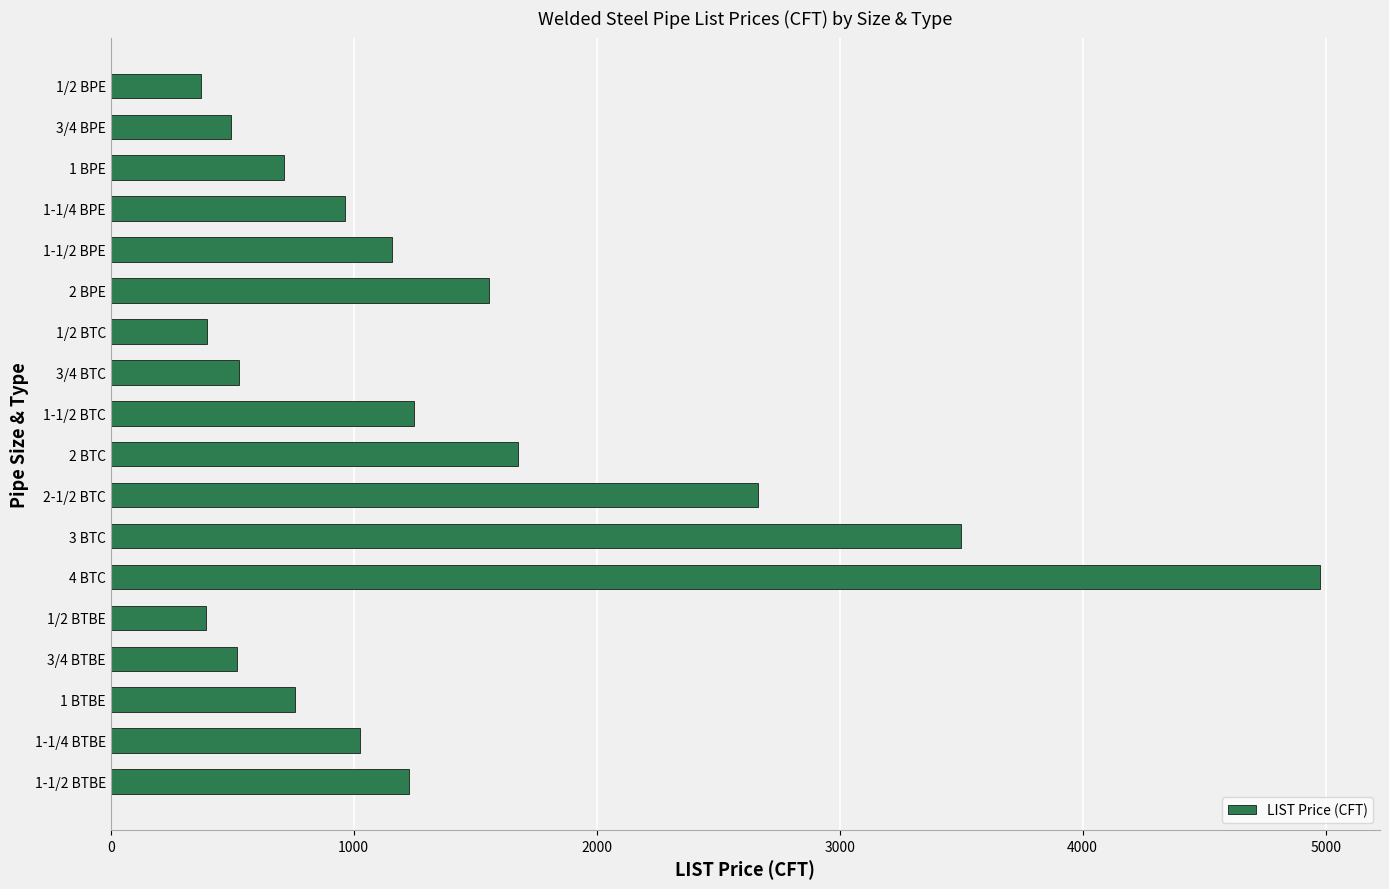

What is the label of the 17th bar from the bottom?

3/4 BPE